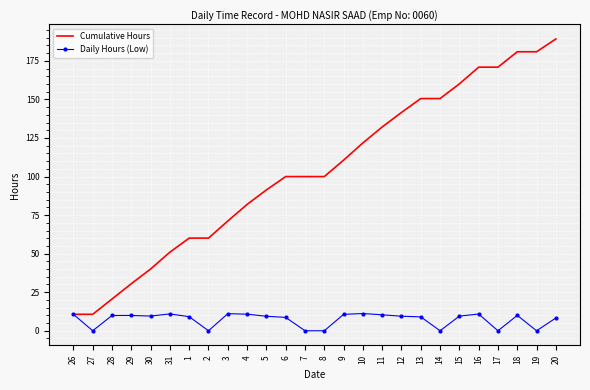

Which series has the largest total across all categories?

Cumulative Hours